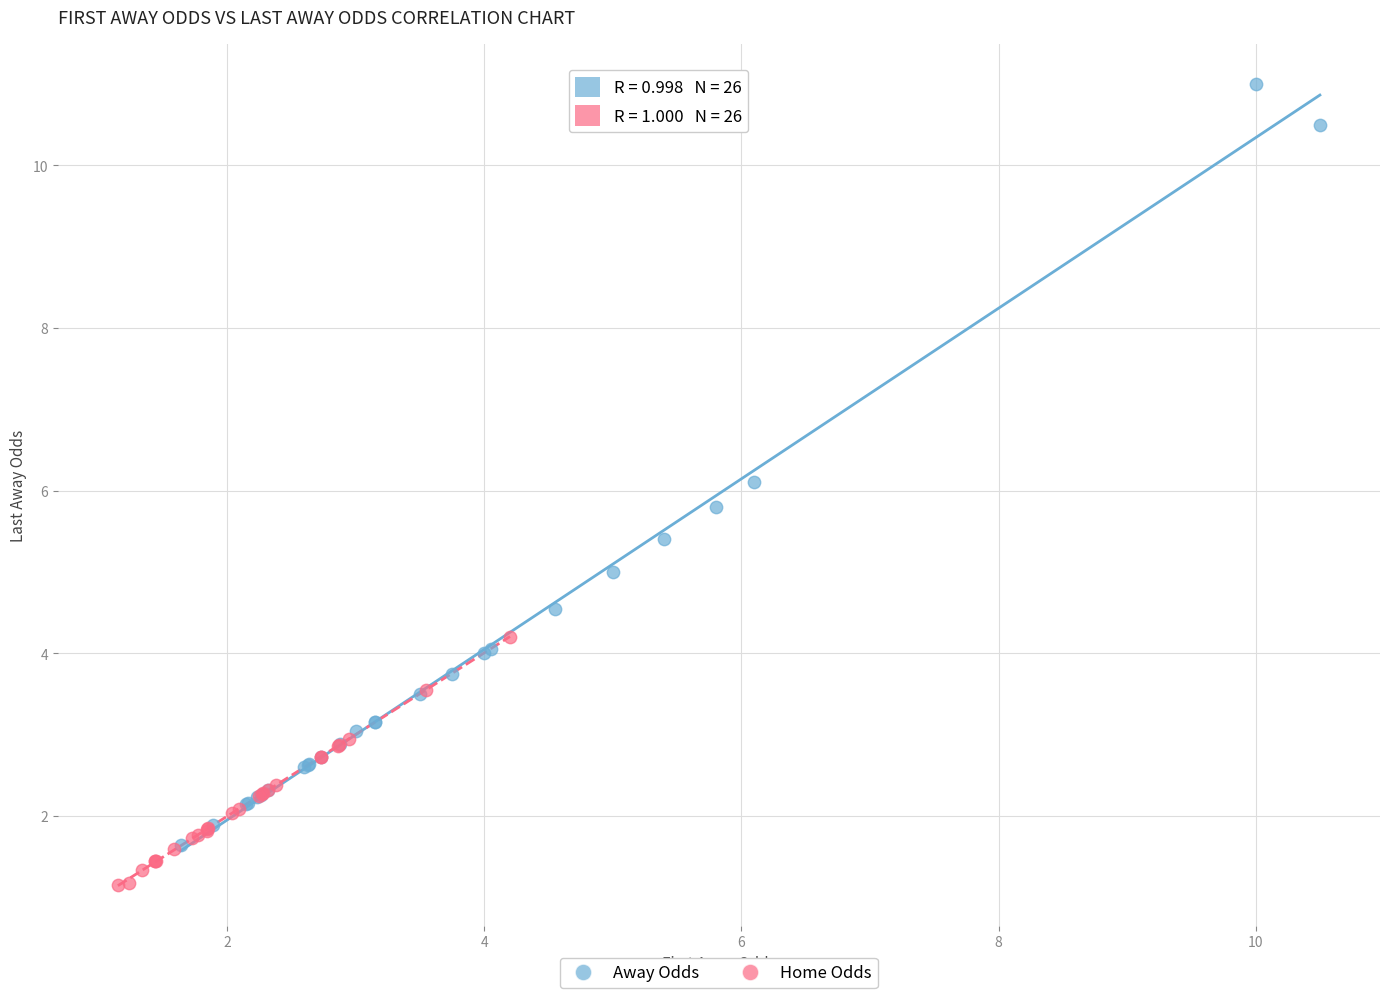

Which series has the largest Y range (max minus min)?

Away Odds